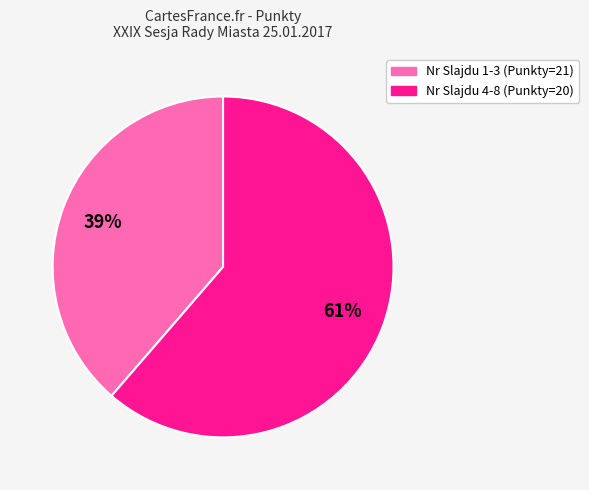

How many segments does this pie chart have?

2